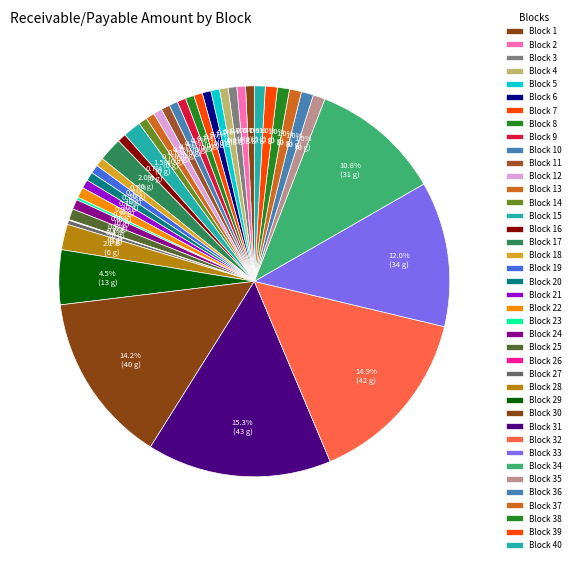

Rank the categories by value from lowest to highest.

26, 23, 27, 2, 3, 4, 5, 6, 7, 8, 9, 10, 11, 12, 13, 14, 16, 18, 19, 20, 21, 1, 24, 22, 40, 25, 35, 36, 37, 38, 39, 15, 17, 28, 29, 34, 33, 30, 32, 31